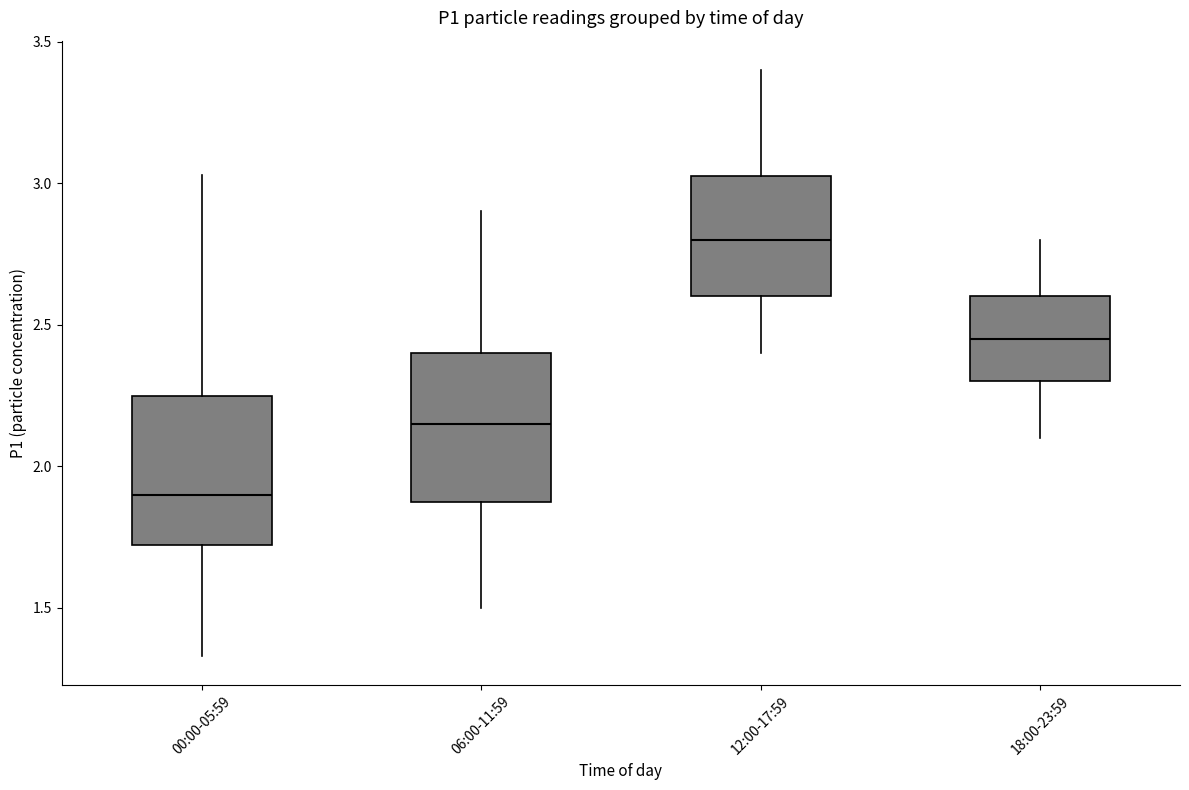

Where does the upper whisker of the box for 06:00-11:59 end on the y-axis? The values are not printed on the chart, so give them approximately, as read against the axis.

2.90